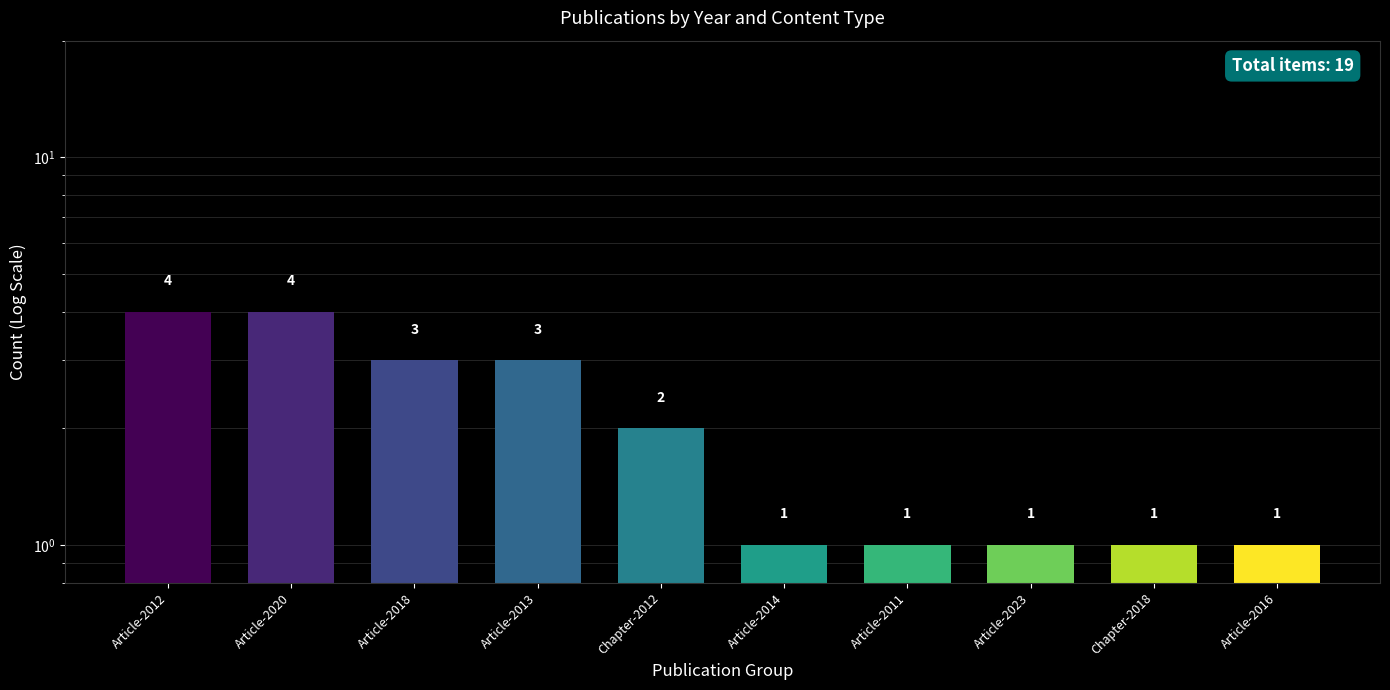

How many bars are there in total?

10